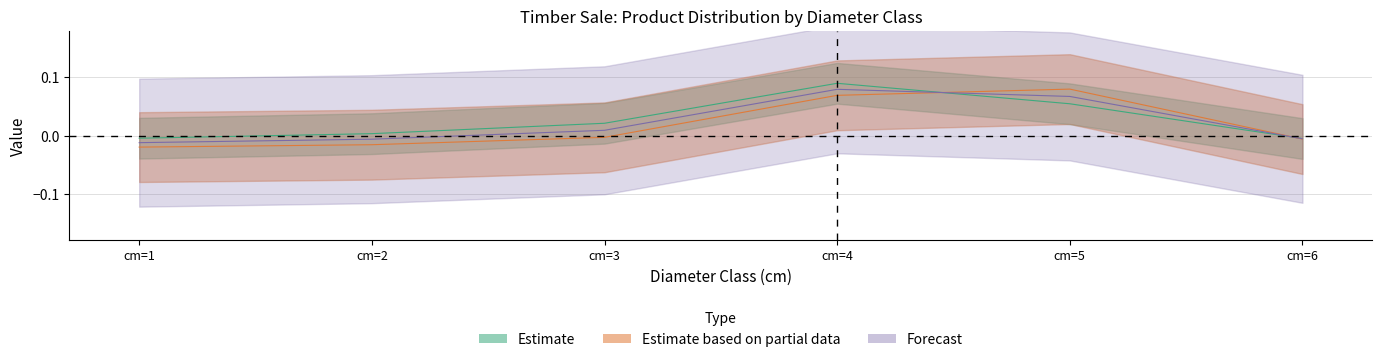

What is the maximum value for produit_nbre?

0.1